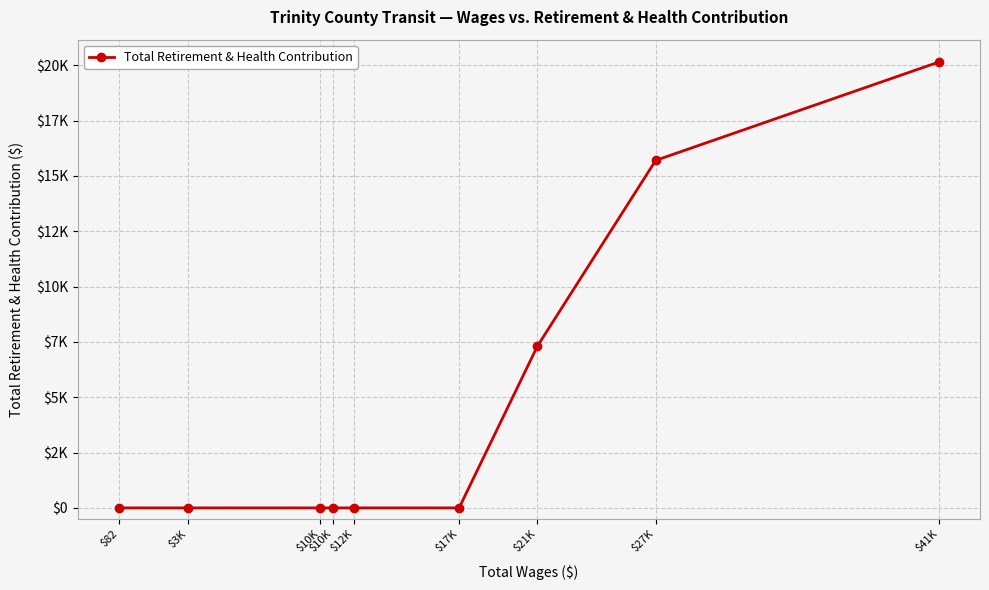

Does the chart have visible grid lines?

Yes